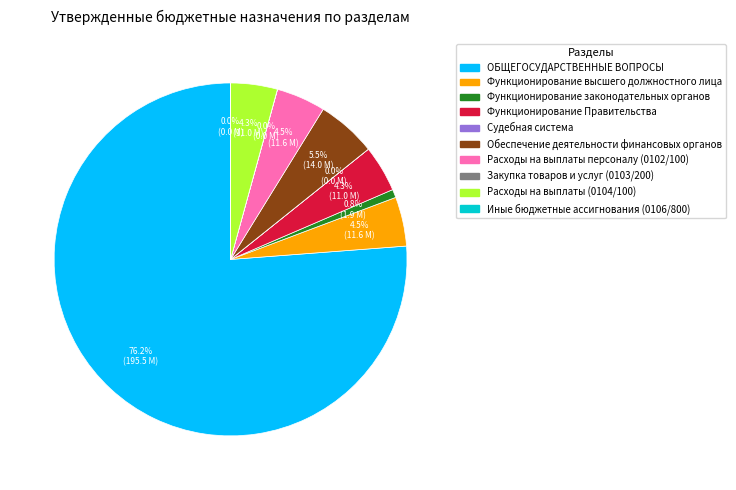

What is the largest slice in the pie chart?

ОБЩЕГОСУДАРСТВЕННЫЕ ВОПРОСЫ